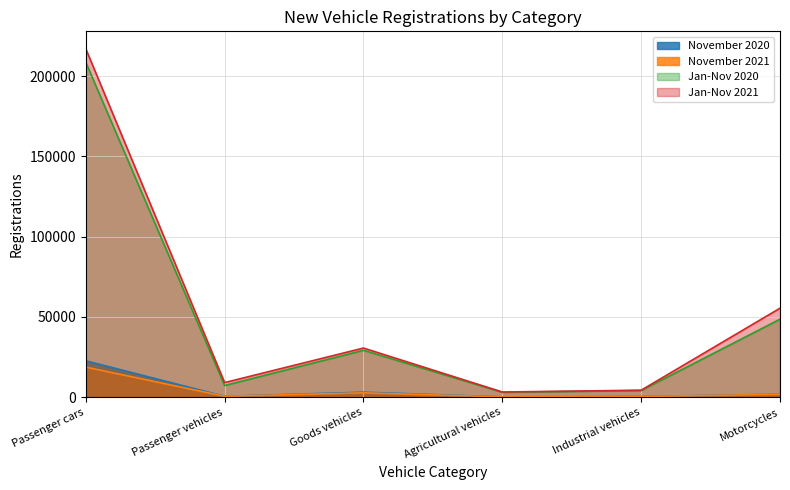

What is the sum of the November 2020 values at Passenger cars and Goods vehicles?

25784